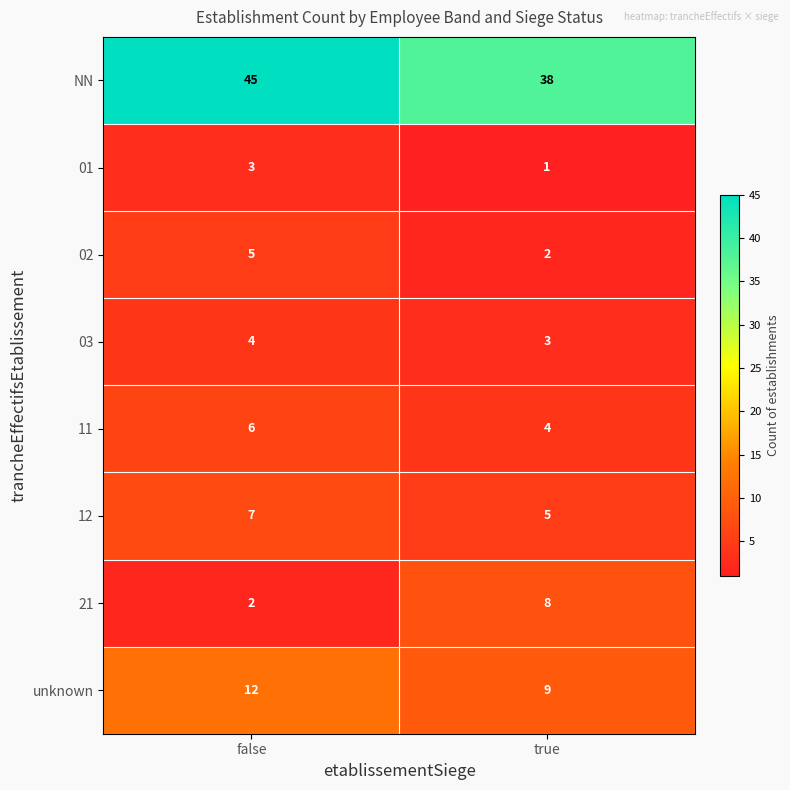

What is the maximum value for 21?

8